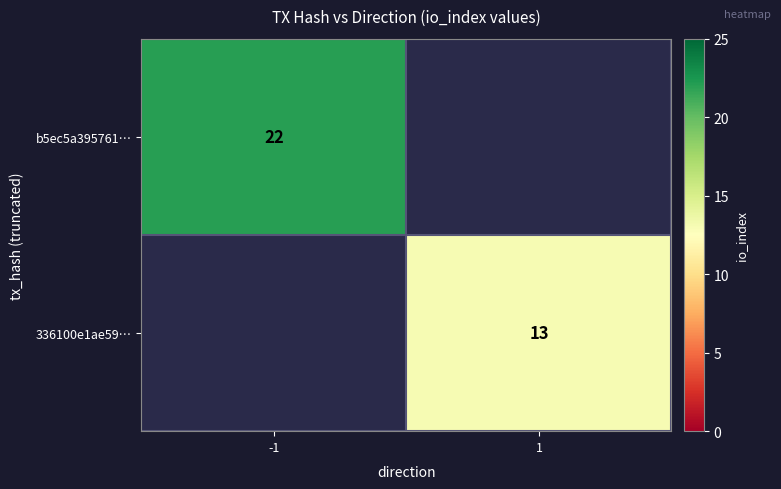

The value of 336100e1ae59… at 1 is 13. True or false?

True